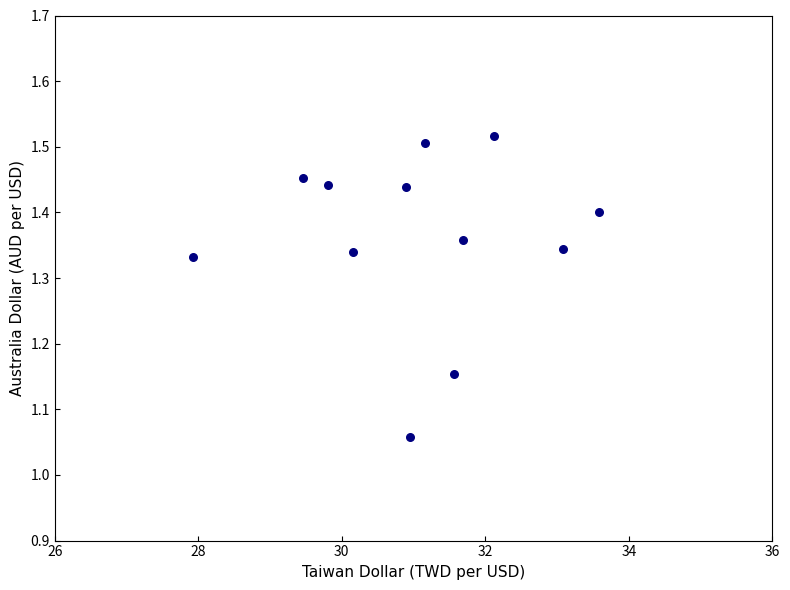

What is the range of X values (max minus min)?

5.7